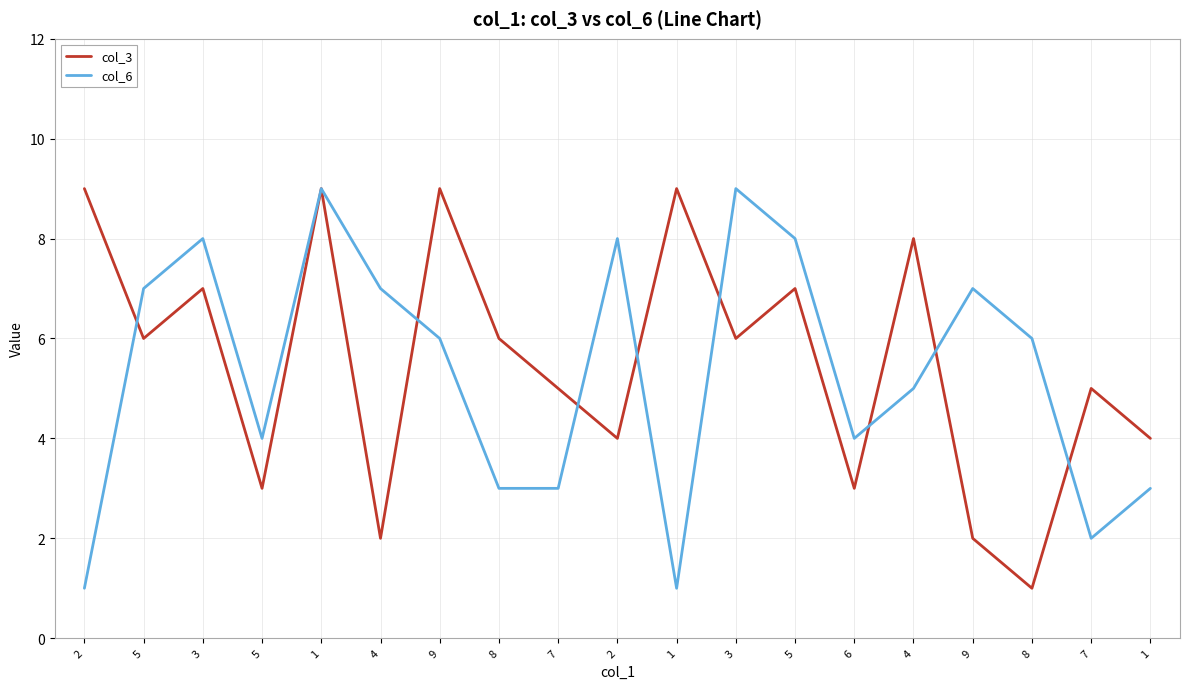

What is the total value across all series at 7?

8